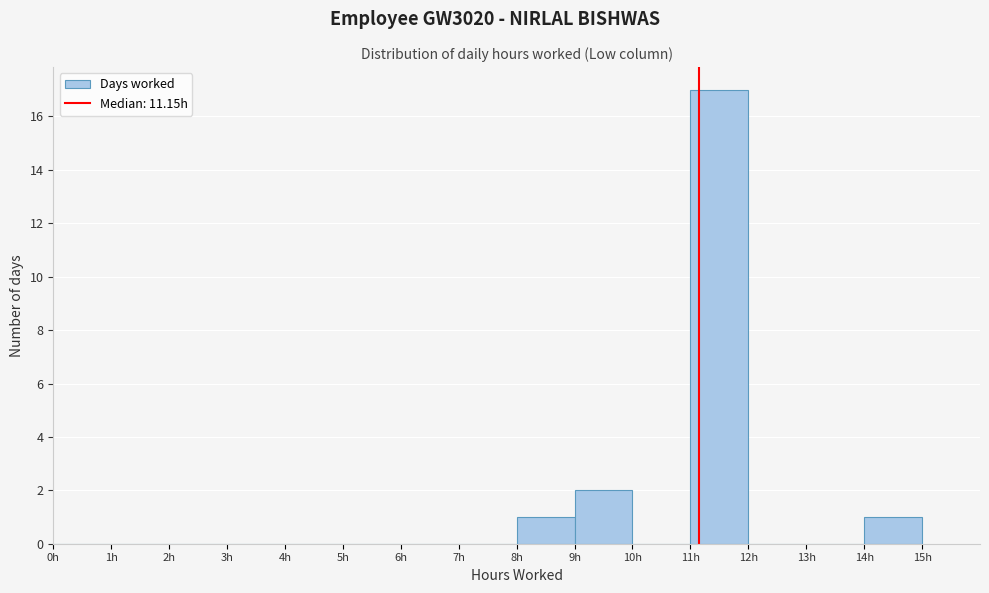

Reading left to right, transcribe this chart: for each bar, give the range it covers on the x-axis and its height. The values are not printed on the chart, so give them approximately, as read against the axis.

0 to 1: 0
1 to 2: 0
2 to 3: 0
3 to 4: 0
4 to 5: 0
5 to 6: 0
6 to 7: 0
7 to 8: 0
8 to 9: 1
9 to 10: 2
10 to 11: 0
11 to 12: 17
12 to 13: 0
13 to 14: 0
14 to 15: 1